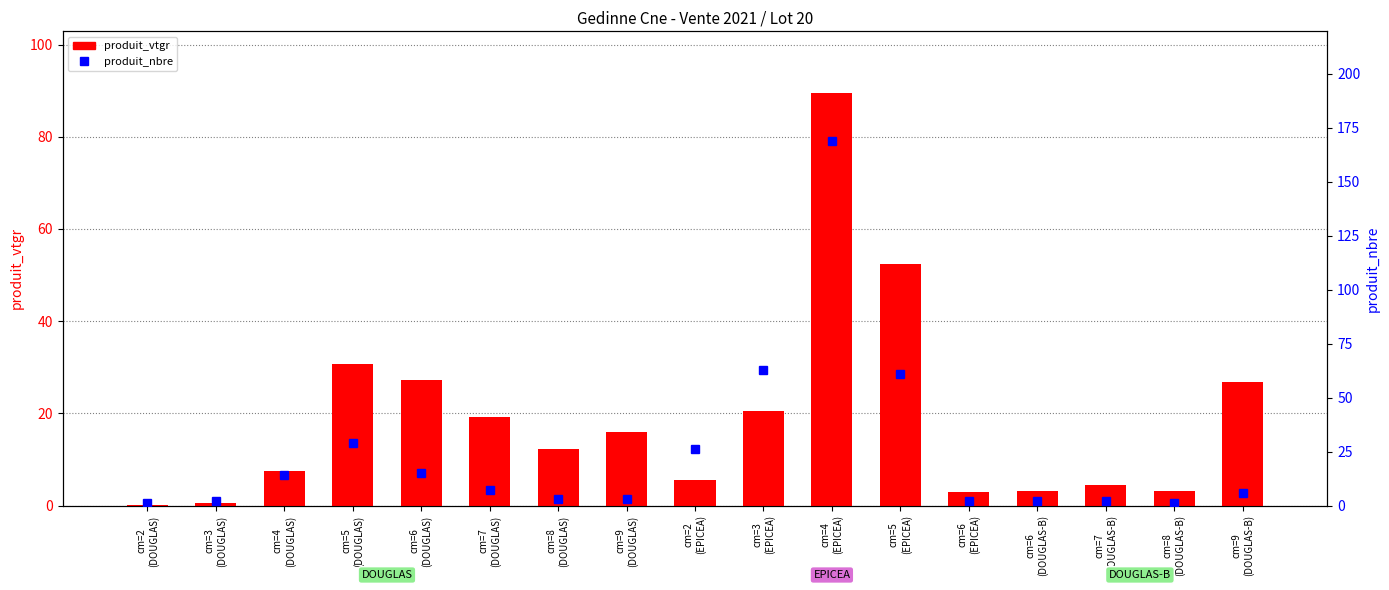

Count the number of data series in this chart.

2